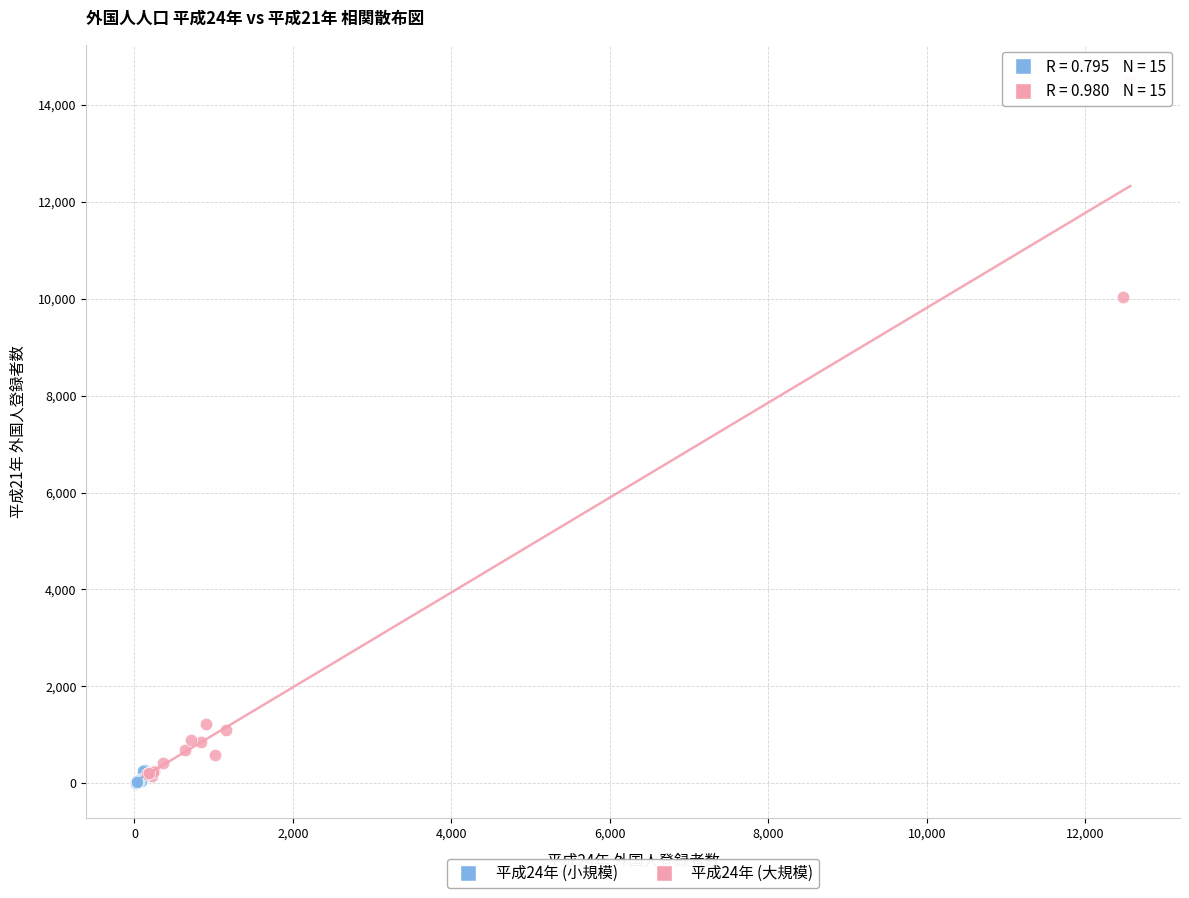

Which series reaches the maximum Y coordinate?

平成24年 (大規模)